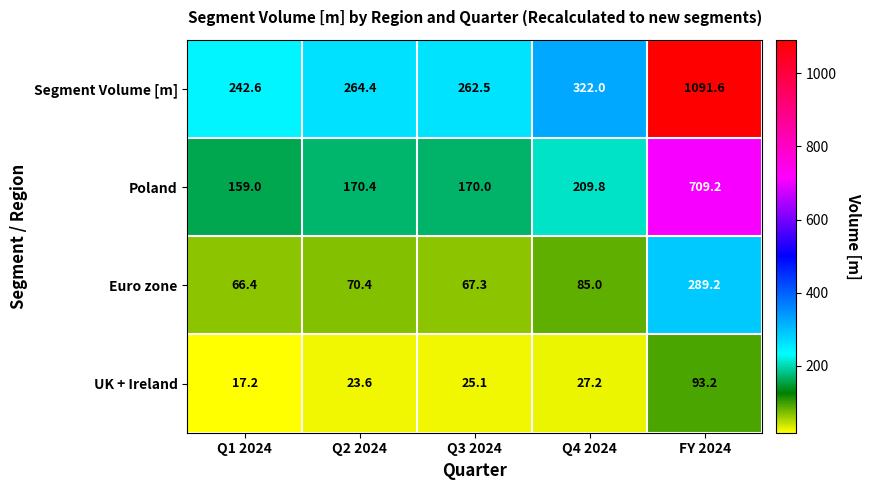

Is it true that Euro zone equals 46.9 at Q3 2024?

False